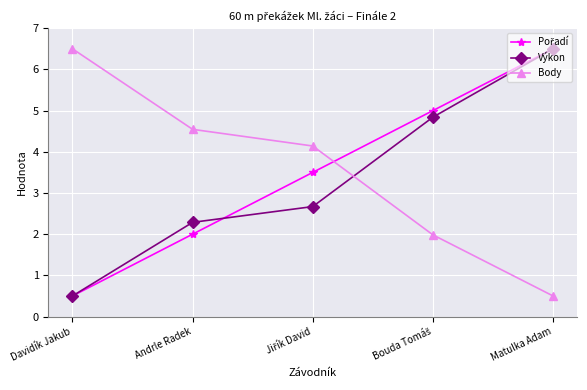

Is this an area chart (filled region under the line)?

No